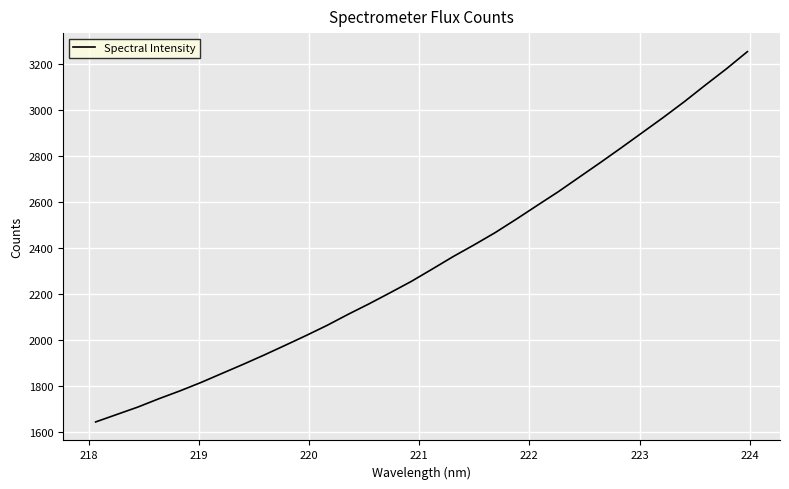

Reading left to right, transcribe all the data shown in this chart.

1643.9	1676.2	1708.4	1744.7	1778.8	1815.4	1854.8	1894.2	1934.8	1977.0	2019.8	2064.2	2112.2	2158.1	2206.3	2255.3	2309.1	2363.7	2414.9	2468.1	2526.4	2586.5	2646.0	2709.4	2772.7	2837.4	2903.3	2969.3	3037.9	3110.0	3180.6	3255.4